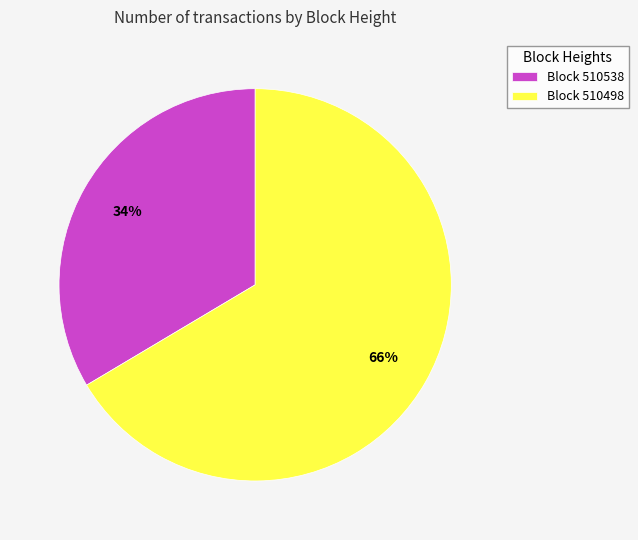

How many segments does this pie chart have?

2